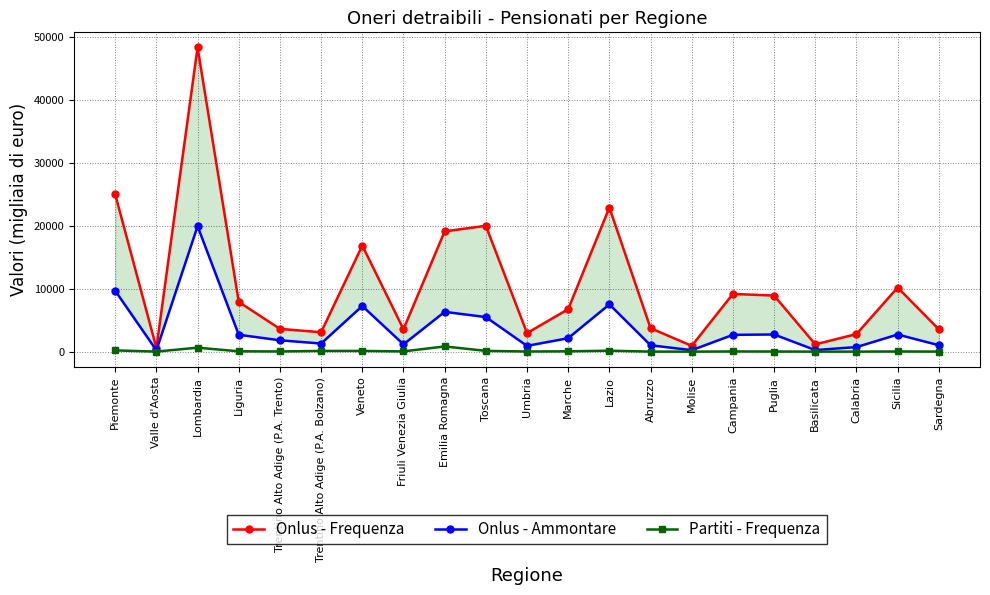

What is the smallest value displayed?

4